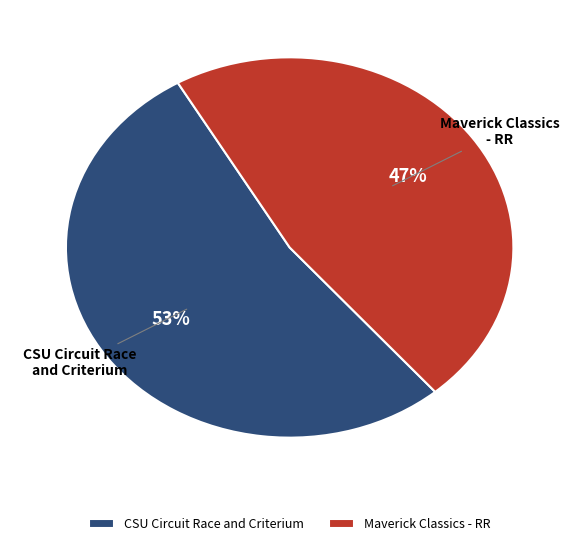

Does any single category account for the majority?

Yes